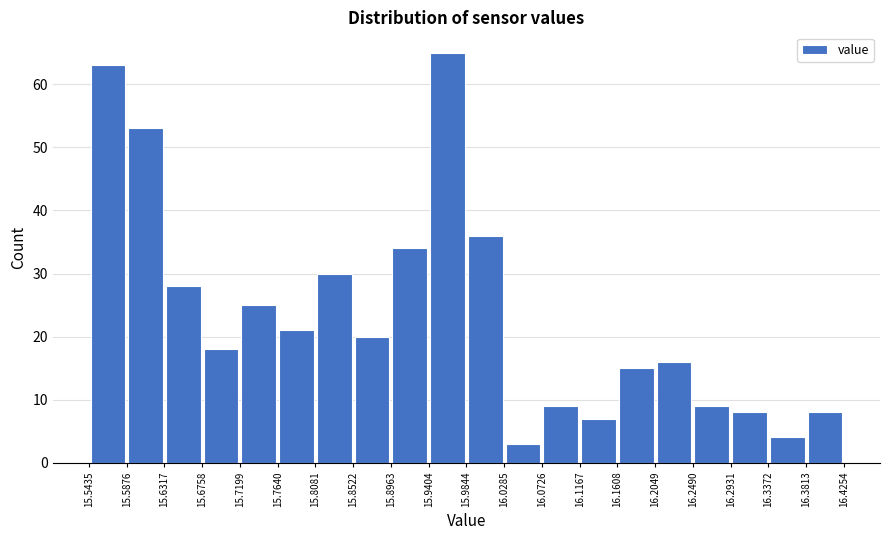

Reading left to right, list every bar in this chart as the range it spans on the x-axis followed by its height. The values are not printed on the chart, so give them approximately, as read against the axis.

15.5435 to 15.5876: 63
15.5876 to 15.6317: 53
15.6317 to 15.6758: 28
15.6758 to 15.7199: 18
15.7199 to 15.7640: 25
15.7640 to 15.8081: 21
15.8081 to 15.8522: 30
15.8522 to 15.8963: 20
15.8963 to 15.9404: 34
15.9404 to 15.9844: 65
15.9844 to 16.0285: 36
16.0285 to 16.0726: 3
16.0726 to 16.1167: 9
16.1167 to 16.1608: 7
16.1608 to 16.2049: 15
16.2049 to 16.2490: 16
16.2490 to 16.2931: 9
16.2931 to 16.3372: 8
16.3372 to 16.3813: 4
16.3813 to 16.4254: 8